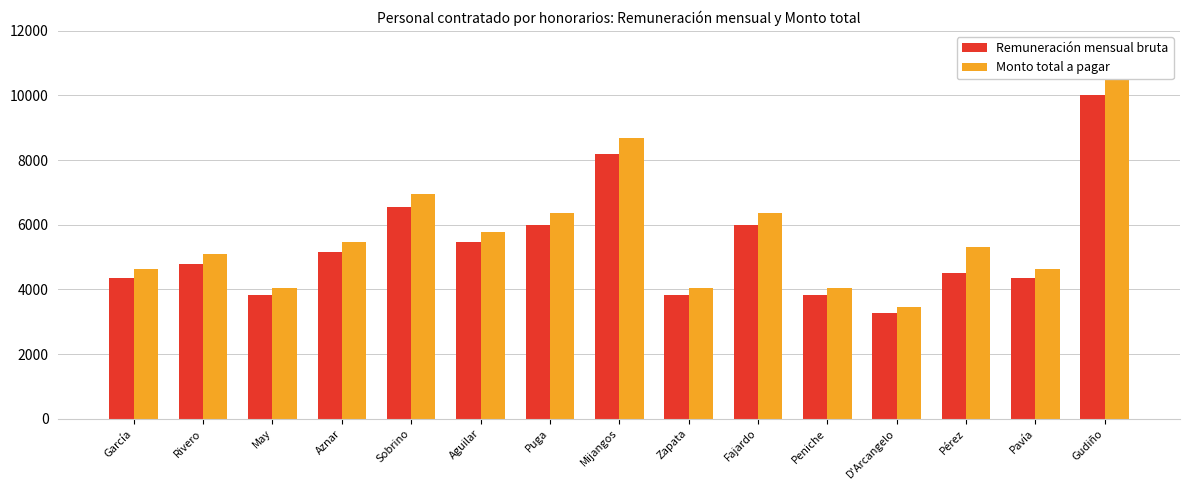

Between García and Fajardo, which series saw the biggest shift?

Monto total a pagar